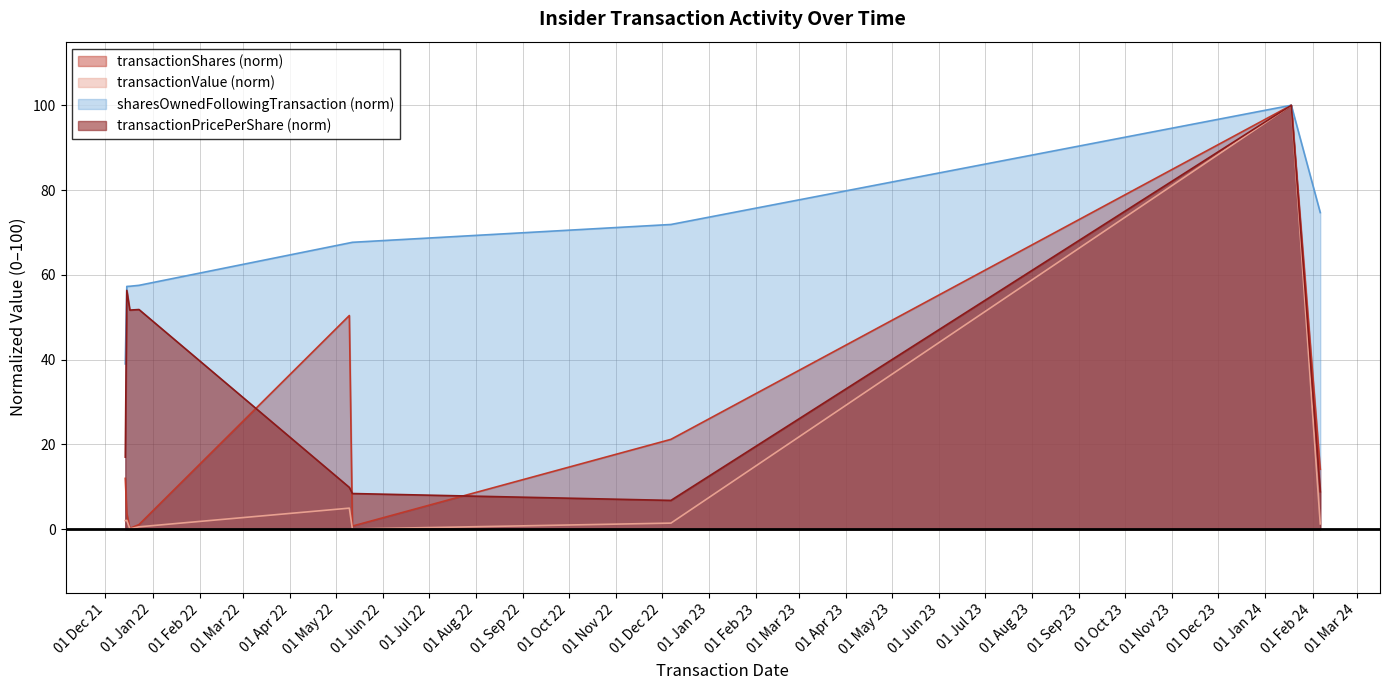

At which category is the sum across all series the highest?

2024-01-18